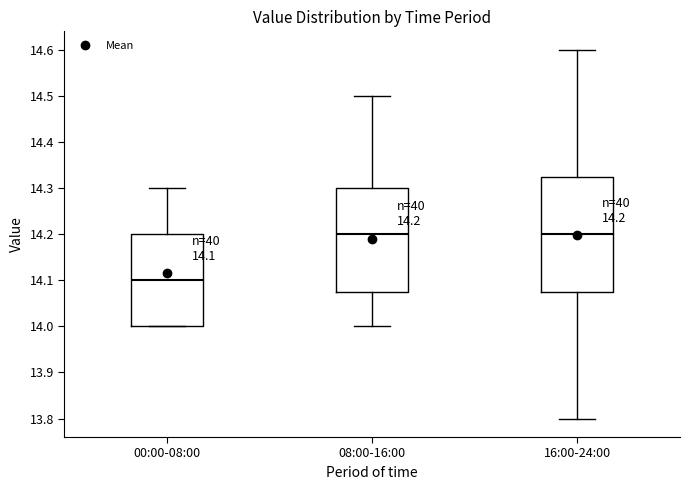

Which box is the tallest, from its lower edge to its upper edge?

16:00-24:00